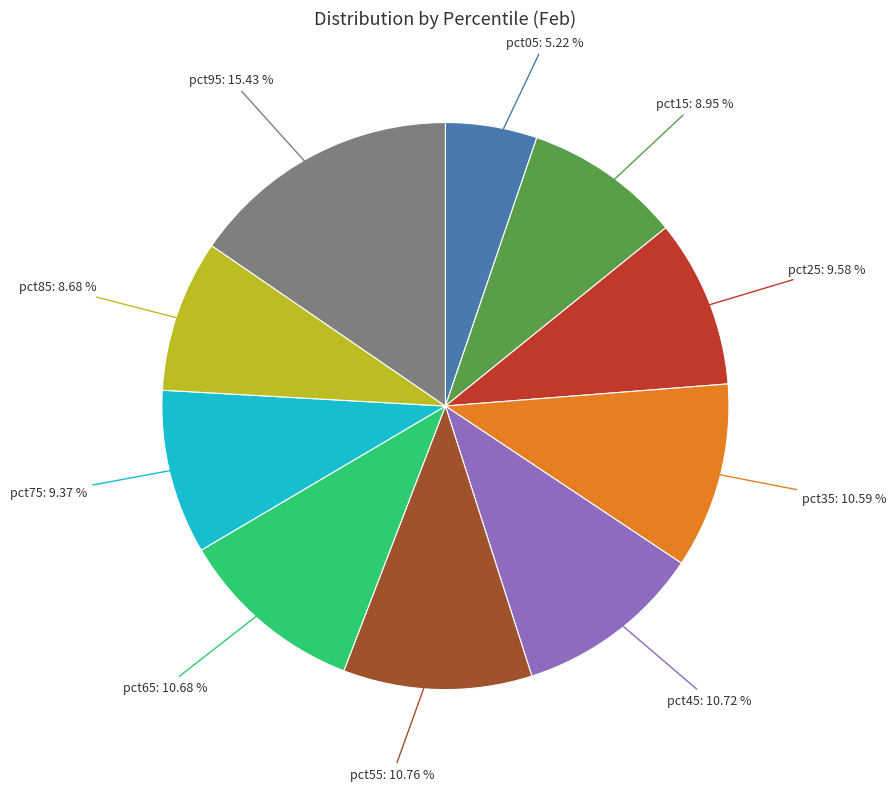

Is there a majority slice in this chart?

No